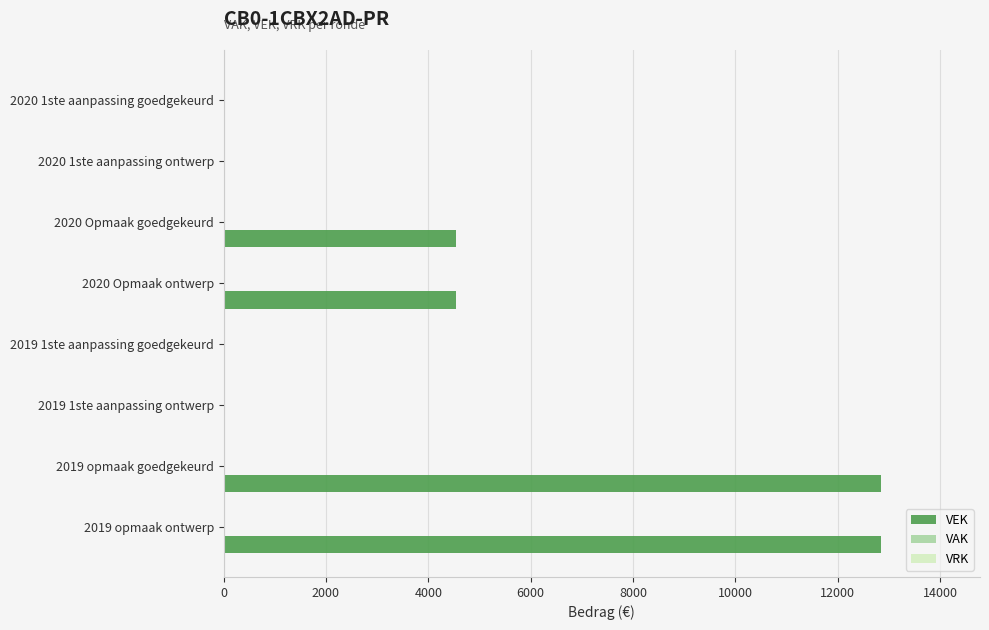

What is the greatest value displayed?

12854